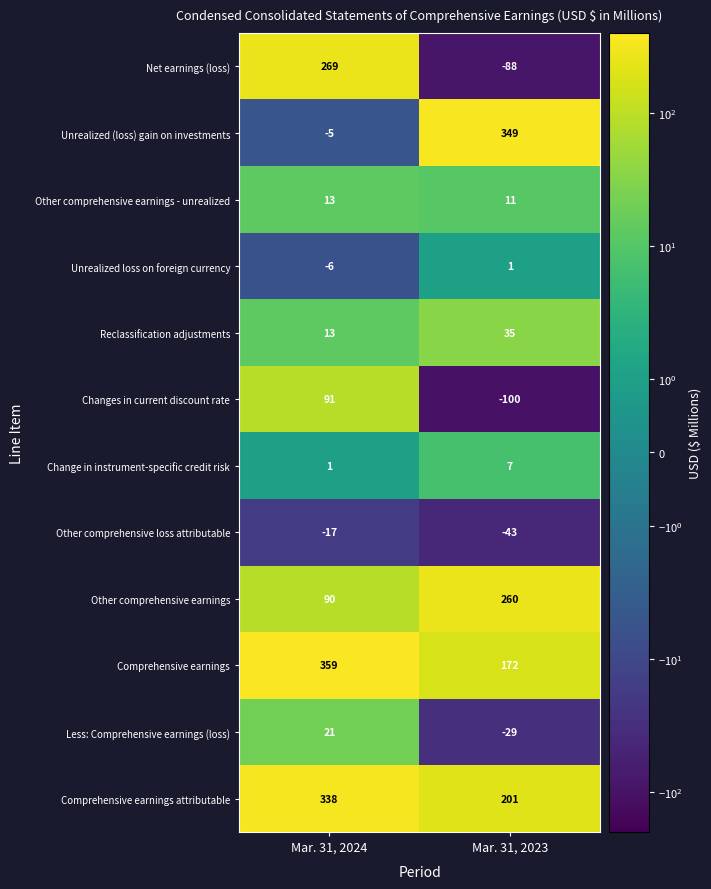

Which series has the largest total across all categories?

Comprehensive earnings attributable